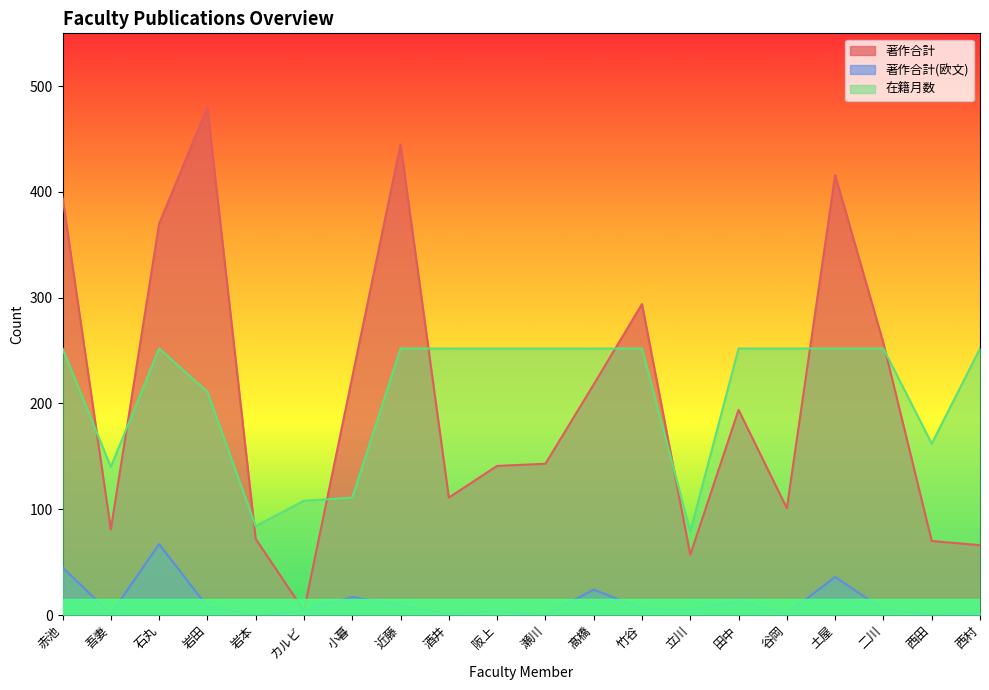

Between 岩本 and 阪上, which is larger?

阪上